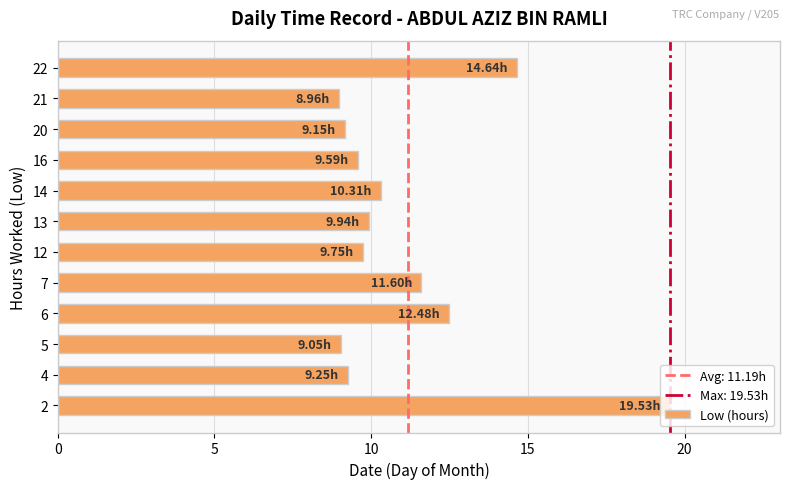

What is the average value?

11.2